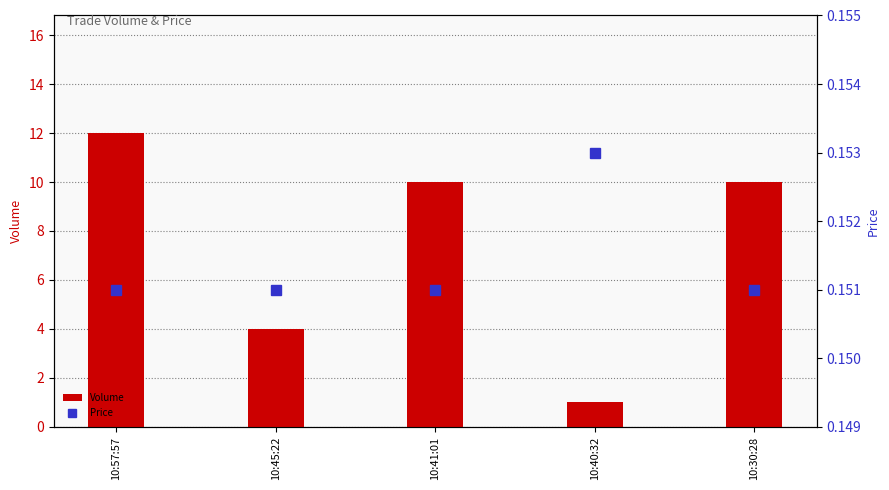

At which label does Price reach its peak?

10:40:32